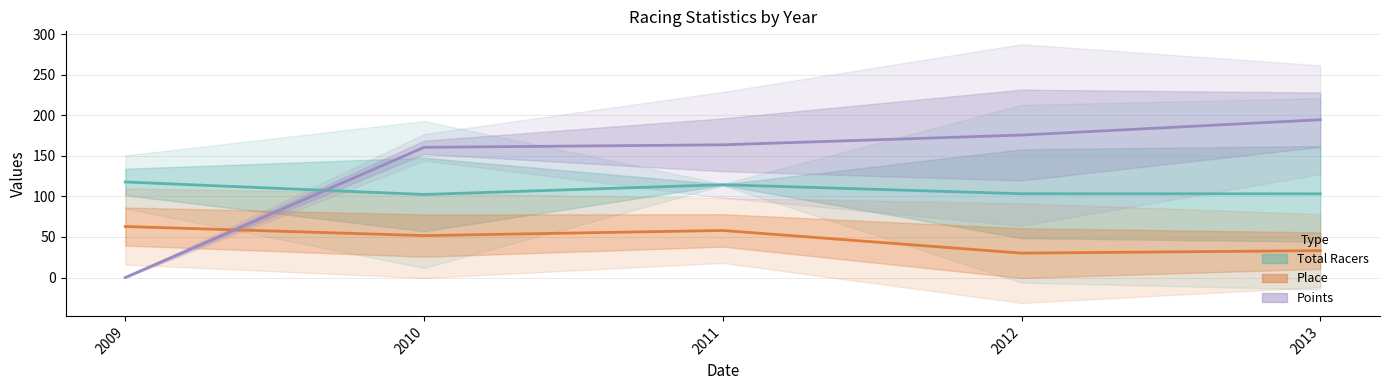

How many data points in Place are less than 51?

2